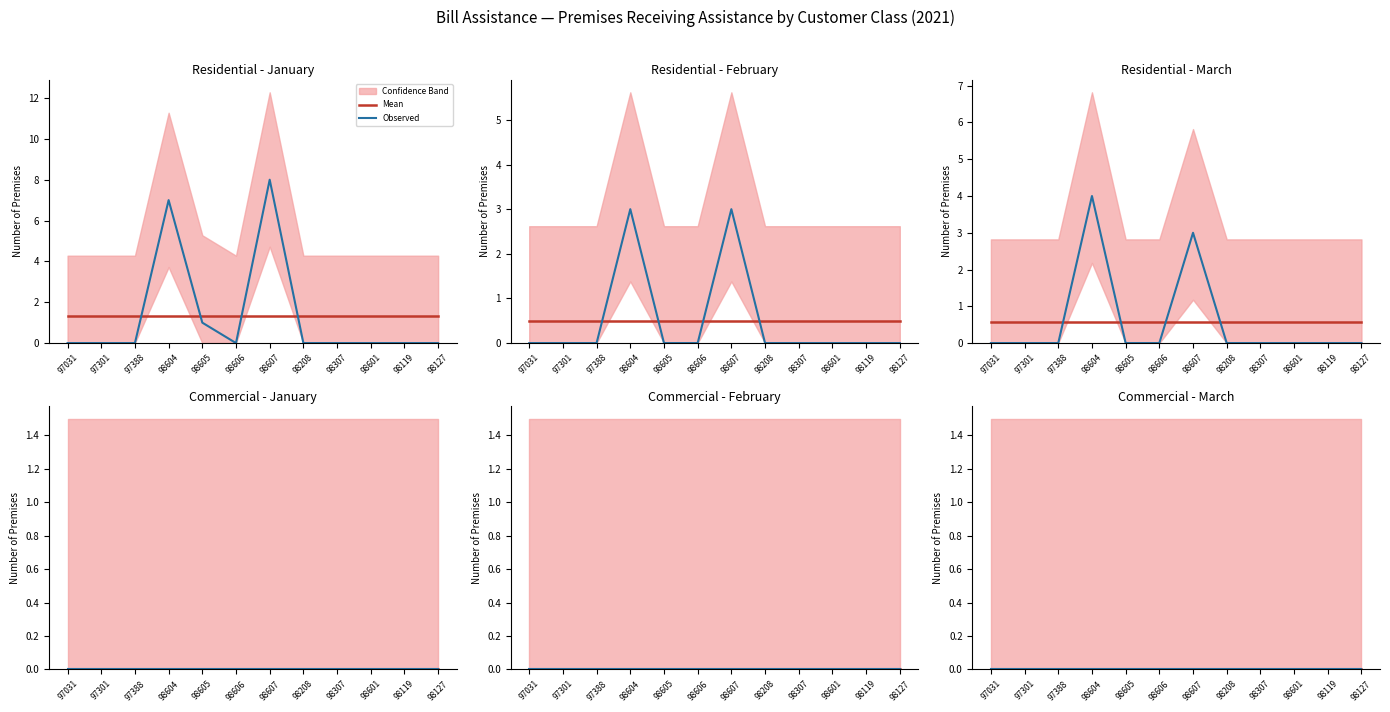

Between 98604 and 98127, which series saw the biggest shift?

Residential